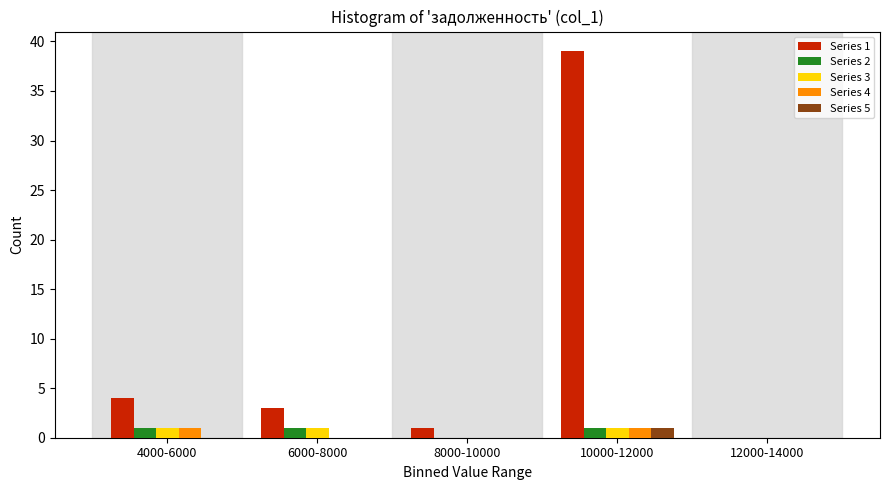

Reading left to right, transcribe all the data shown in this chart.

Series 1: 4000-6000=4	6000-8000=3	8000-10000=1	10000-12000=39	12000-14000=0
Series 2: 4000-6000=1	6000-8000=1	8000-10000=0	10000-12000=1	12000-14000=0
Series 3: 4000-6000=1	6000-8000=1	8000-10000=0	10000-12000=1	12000-14000=0
Series 4: 4000-6000=1	6000-8000=0	8000-10000=0	10000-12000=1	12000-14000=0
Series 5: 4000-6000=0	6000-8000=0	8000-10000=0	10000-12000=1	12000-14000=0